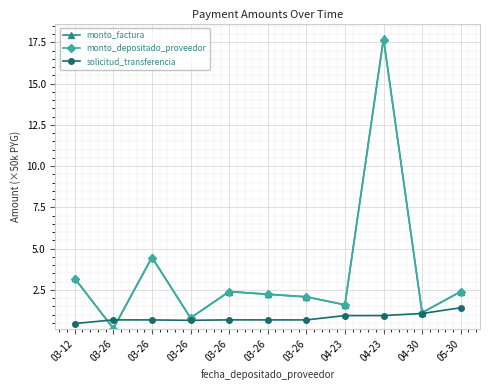

At which category is the sum across all series the highest?

04-23